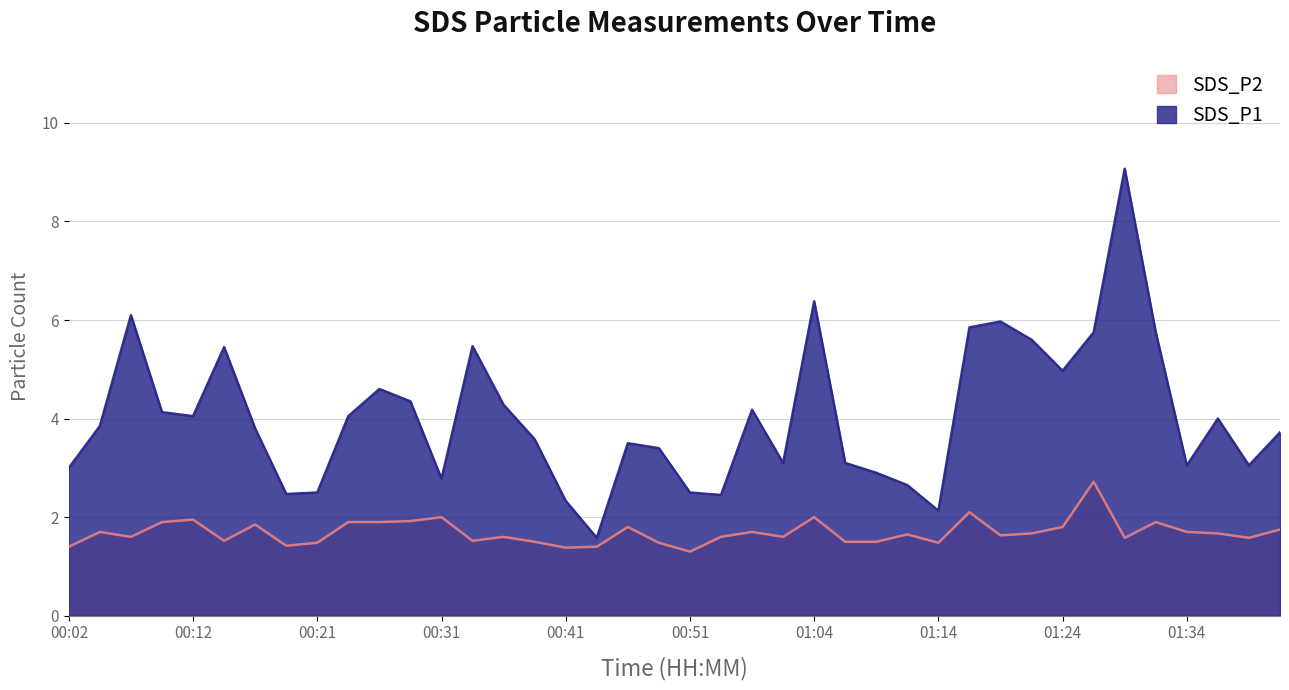

True or false: SDS_P1 and SDS_P2 intersect in this chart.

False